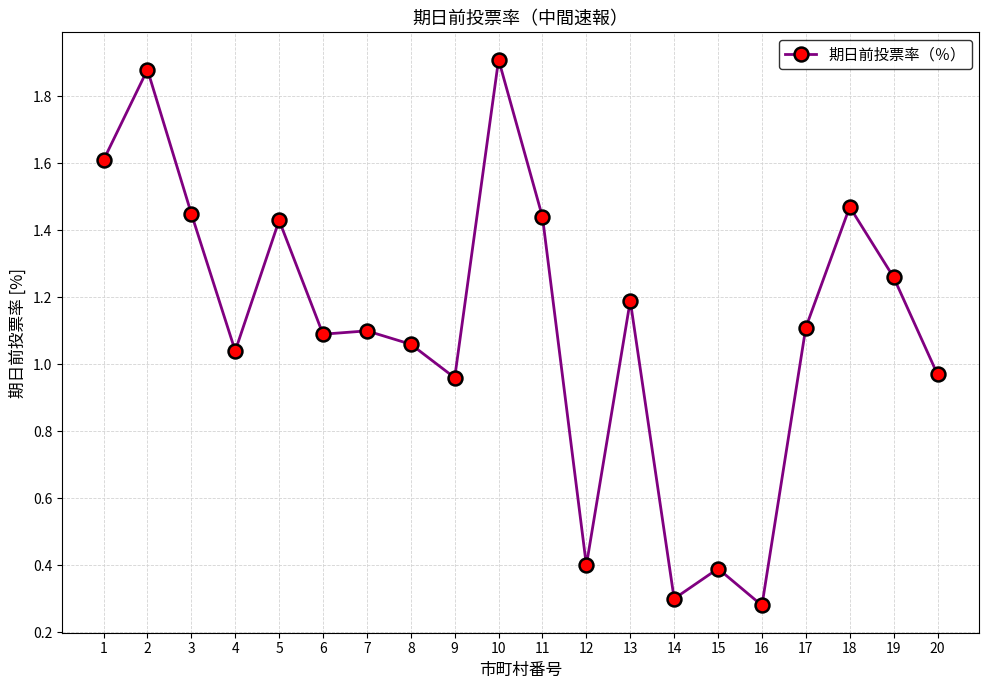

The value at 12 is 0.1. True or false?

False